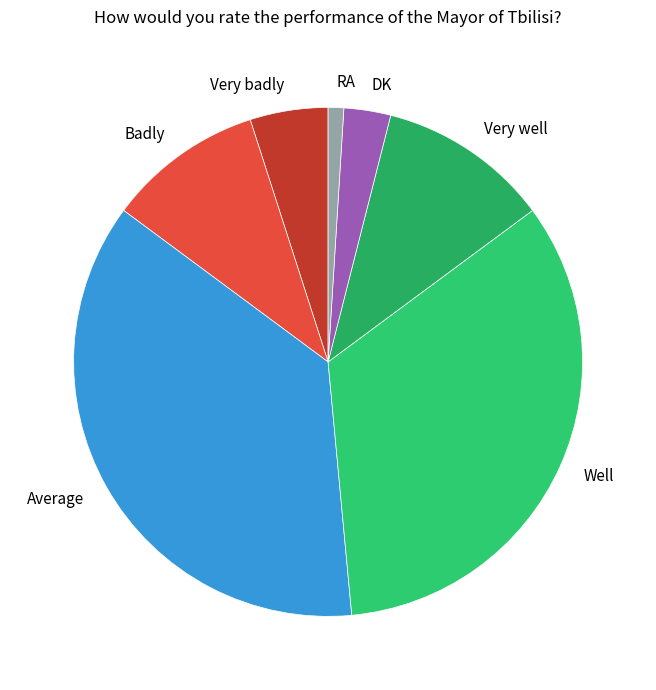

Which slice is the smallest?

RA